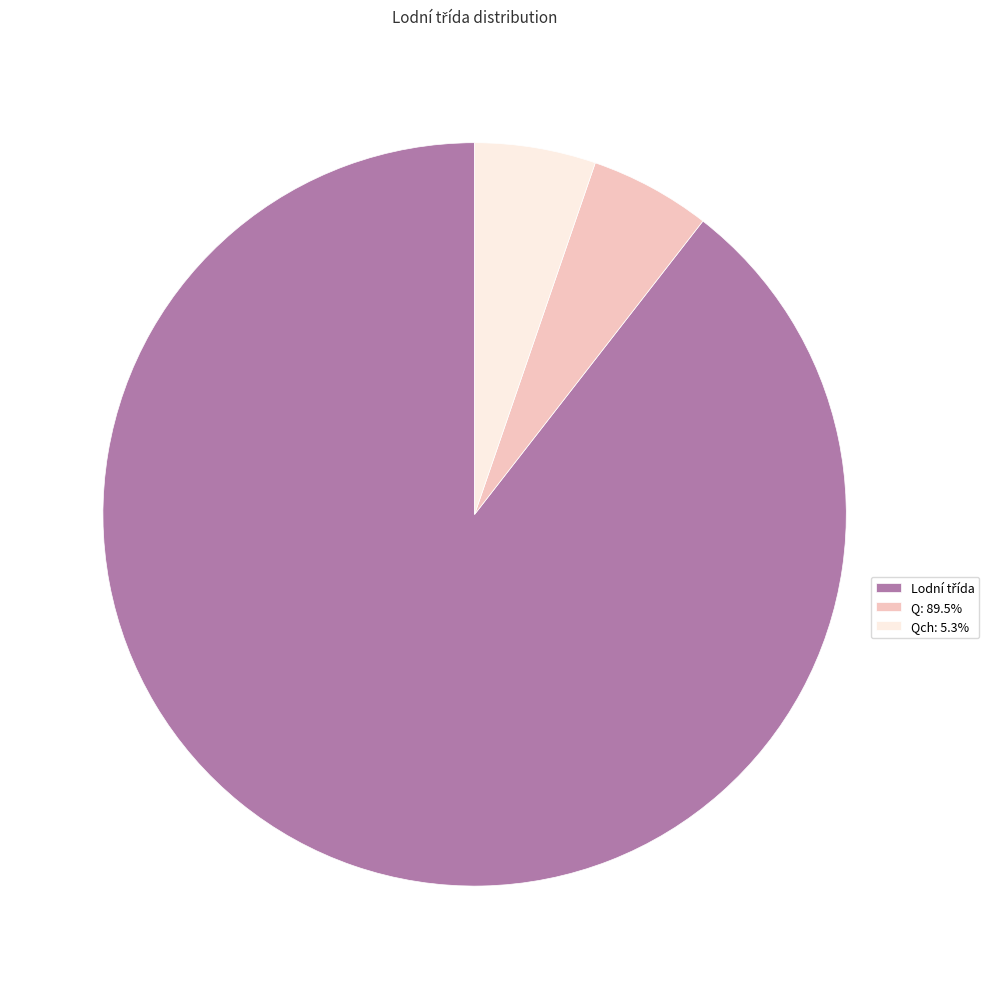

Does any single category account for the majority?

Yes